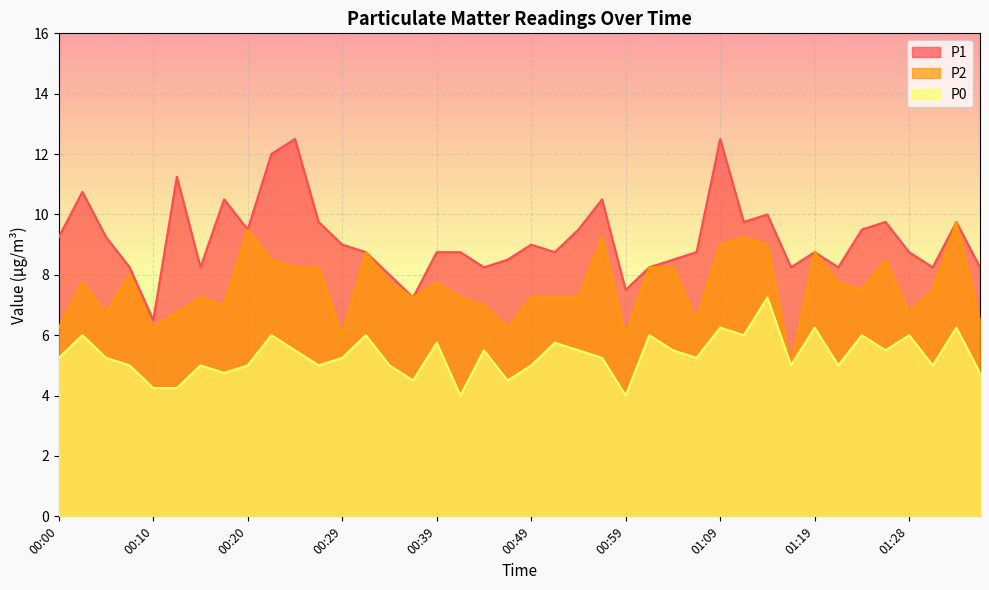

What position from the left is 00:49?

21